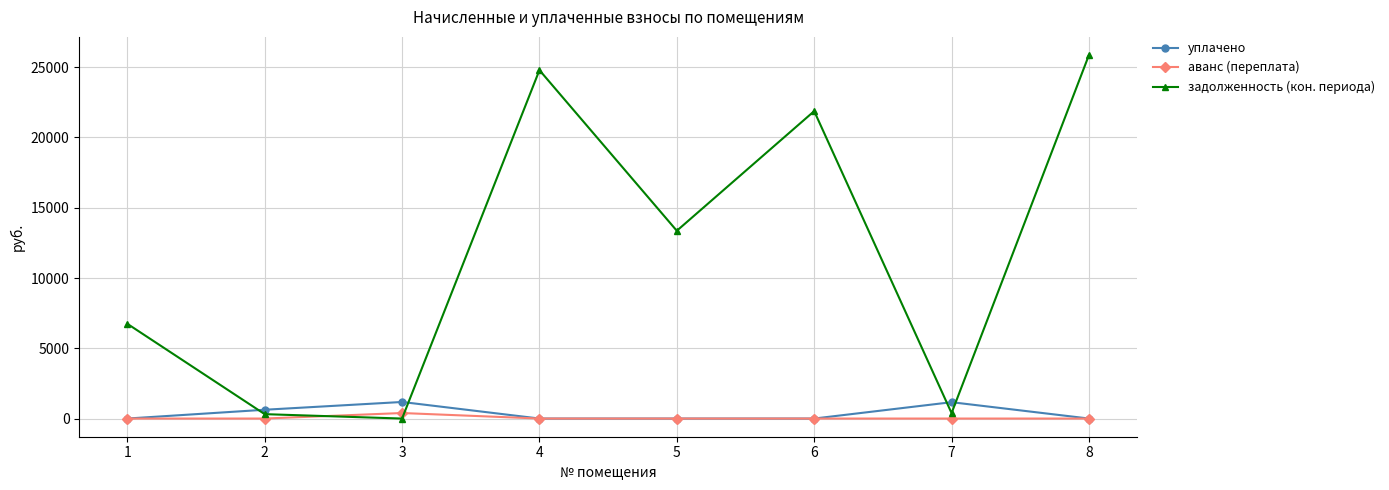

What is the maximum value shown in the chart?

25865.3